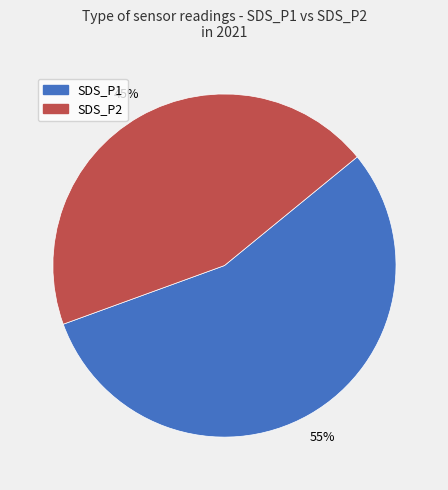

Is there any slice that represents more than half of the pie?

Yes